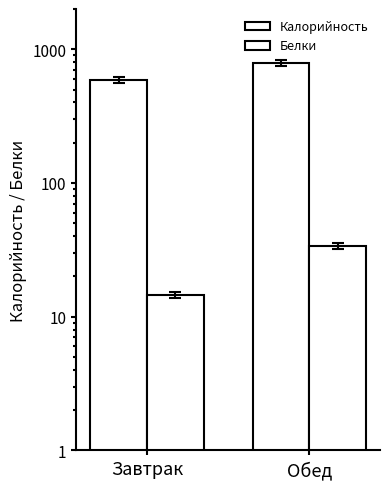

What is the maximum value for Белки?

33.7